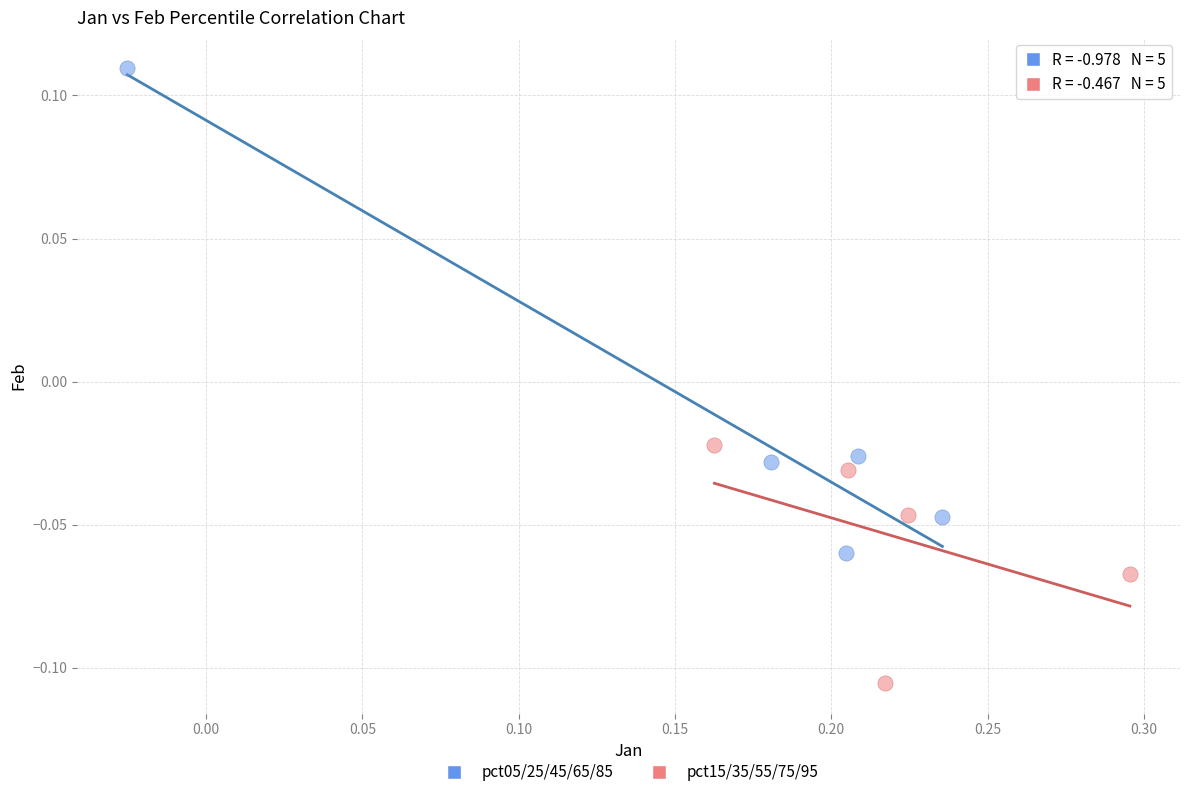

Which series reaches the maximum Y coordinate?

pct05/25/45/65/85